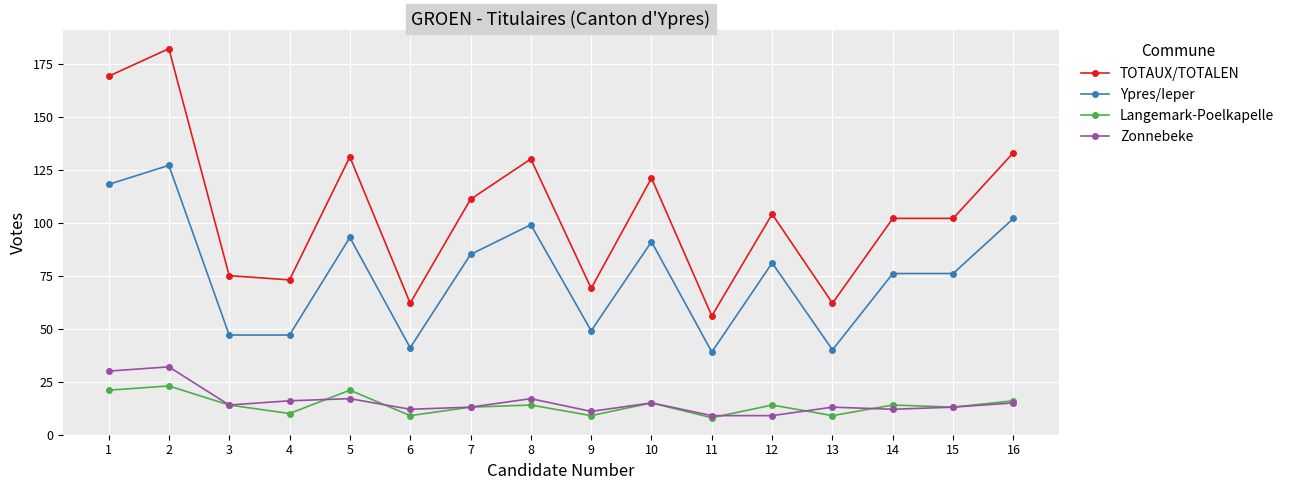

Count the number of data series in this chart.

4